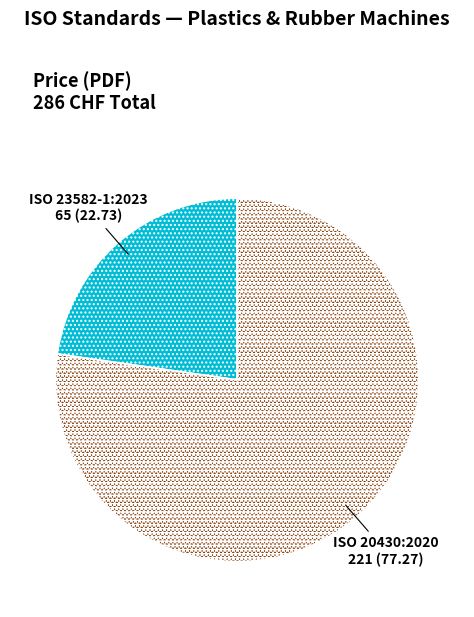

Which category accounts for the majority?

ISO 20430:2020